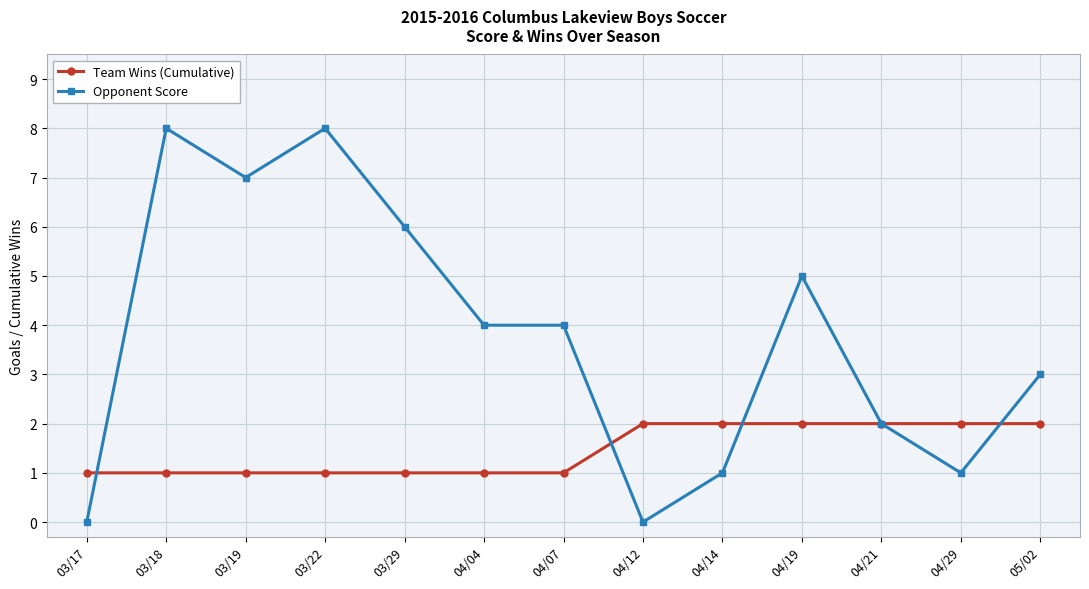

What value does the Team Wins (Cumulative) series have at 03/18?

1